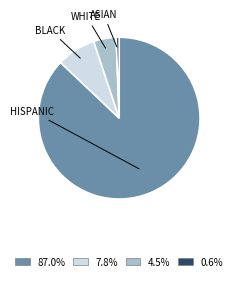

Approximately how many times larger is the value at 87.0% compared to 7.8%?

11.2